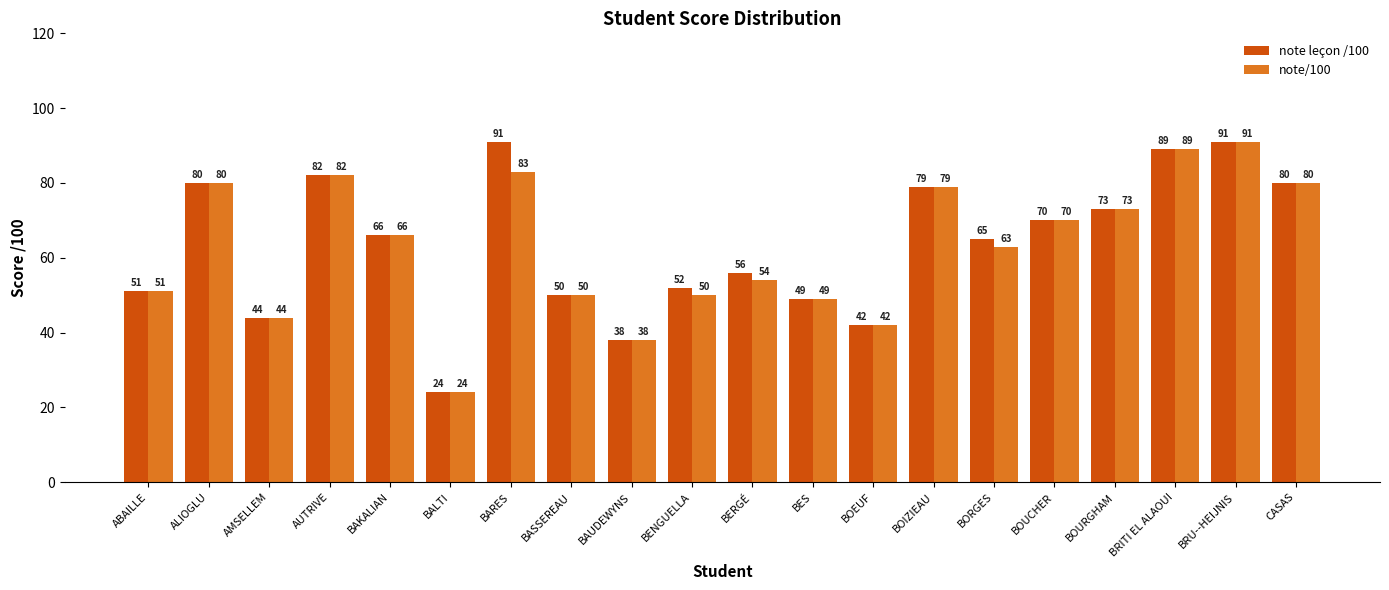

Reading left to right, extract all data points from this chart.

note leçon /100: ABAILLE=51	ALIOGLU=80	AMSELLEM=44	AUTRIVE=82	BAKALIAN=66	BALTI=24	BARES=91	BASSEREAU=50	BAUDEWYNS=38	BENGUELLA=52	BERGÉ=56	BES=49	BOEUF=42	BOIZIEAU=79	BORGES=65	BOUCHER=70	BOURGHAM=73	BRITI EL ALAOUI=89	BRU--HEIJNIS=91	CASAS=80
note/100: ABAILLE=51	ALIOGLU=80	AMSELLEM=44	AUTRIVE=82	BAKALIAN=66	BALTI=24	BARES=83	BASSEREAU=50	BAUDEWYNS=38	BENGUELLA=50	BERGÉ=54	BES=49	BOEUF=42	BOIZIEAU=79	BORGES=63	BOUCHER=70	BOURGHAM=73	BRITI EL ALAOUI=89	BRU--HEIJNIS=91	CASAS=80